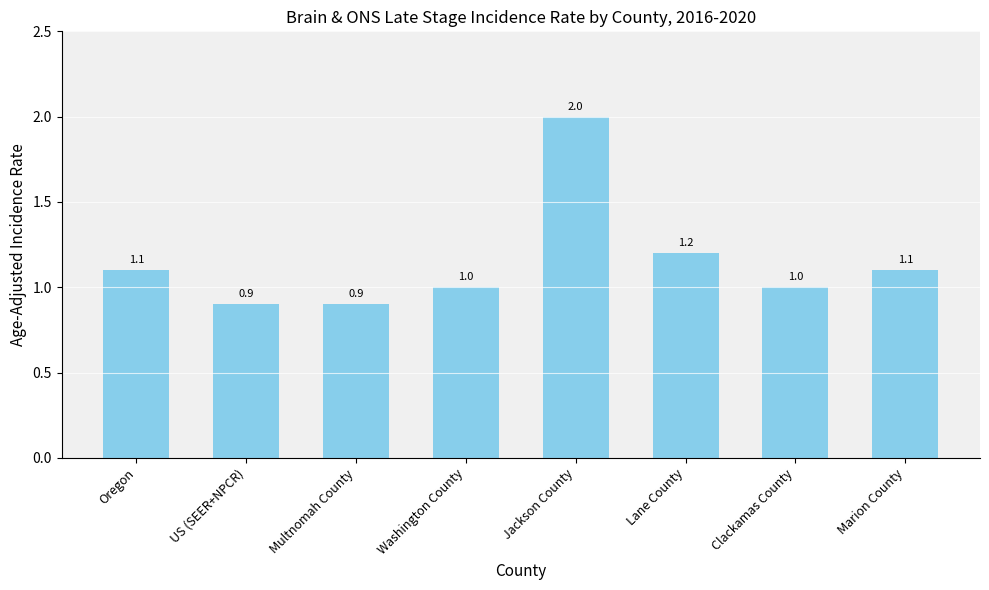

What is the change in value from Oregon to Multnomah County?

-0.2